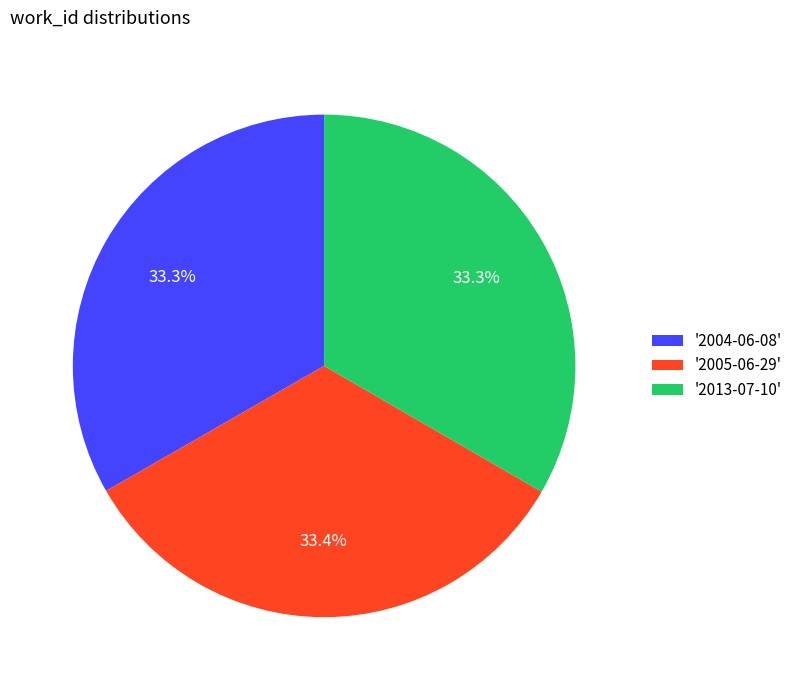

Does '2005-06-29' represent more than half of the total?

No